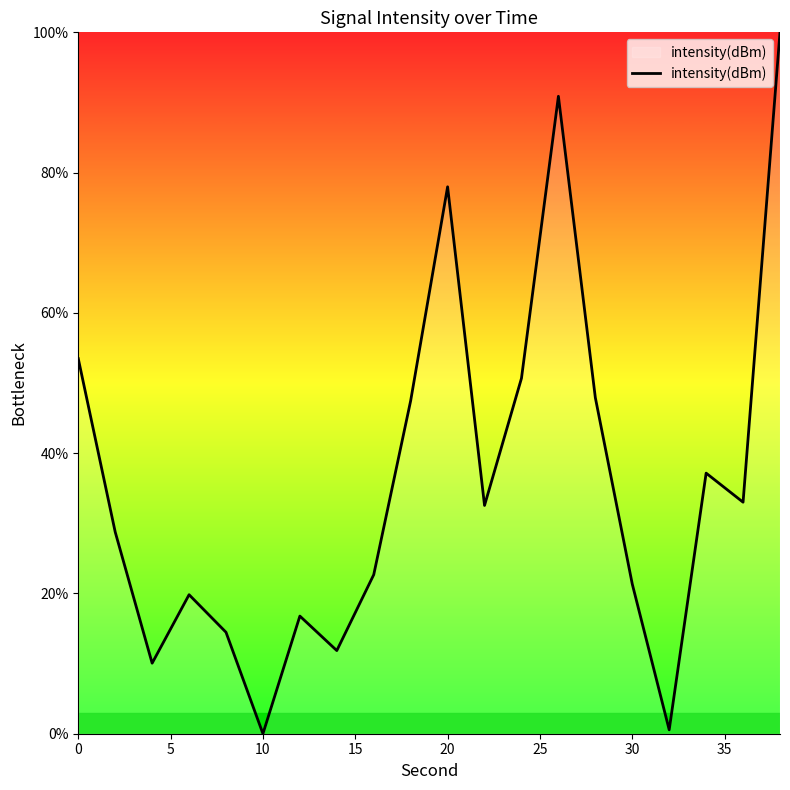

What is the greatest value displayed?

100.0